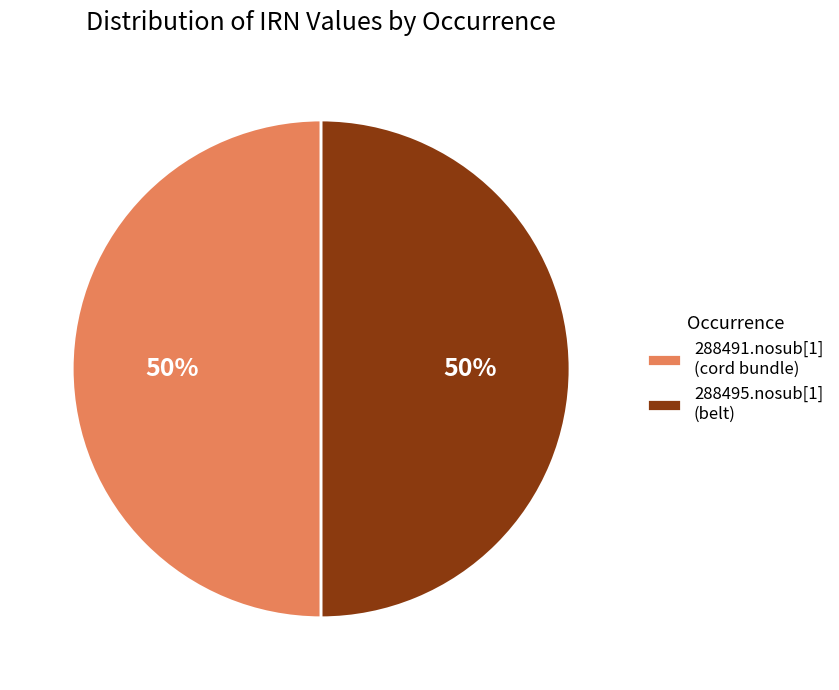

Is it true that 288495.nosub[1] (belt) is 41% of the pie?

False